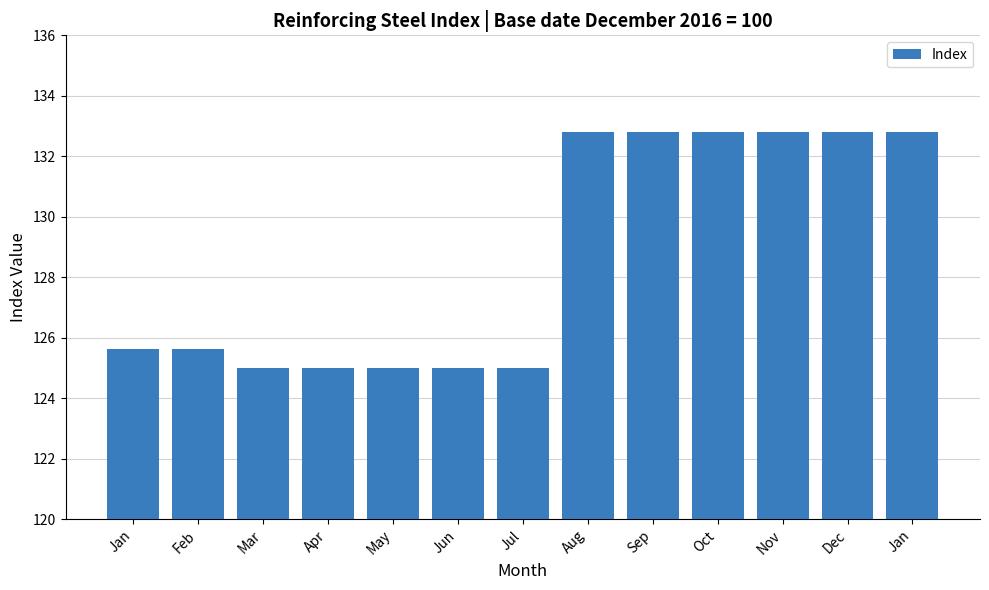

How many categories are shown in the chart?

13